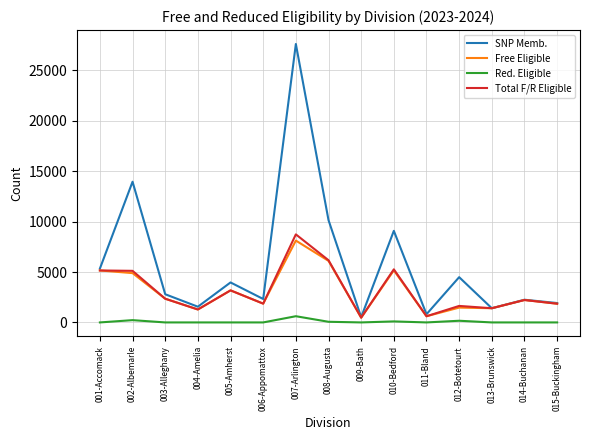

What is the sum of the Total F/R Eligible values at 004-Amelia and 001-Accomack?

6440